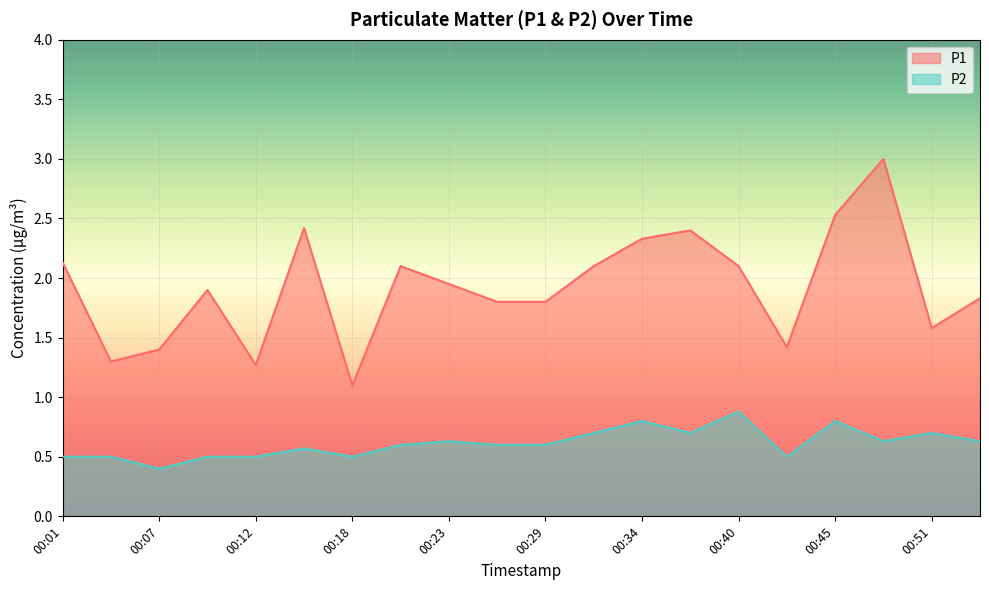

Count the P2 values in the range 0 to 1.

20